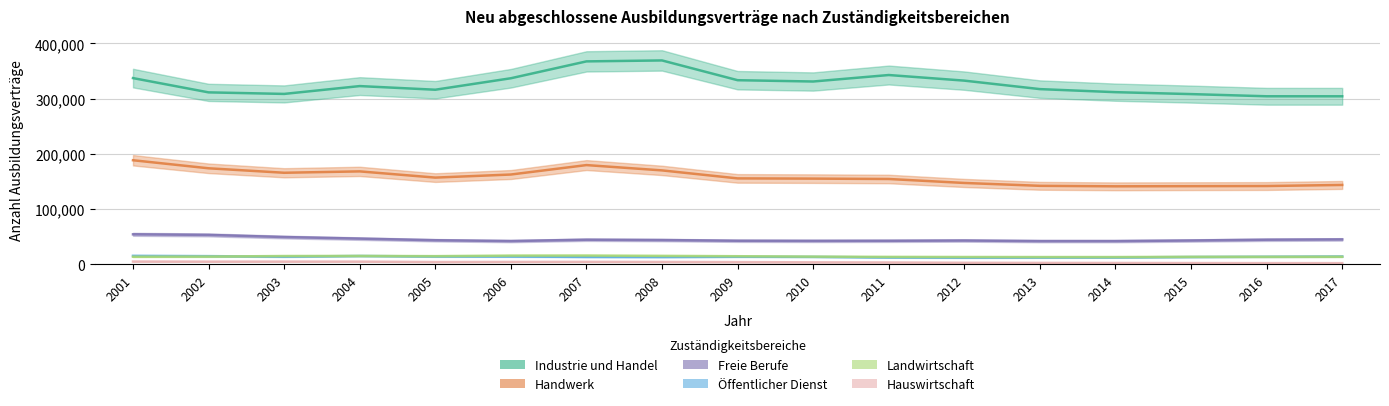

List the labels in order of Handwerk value, largest first.

2001, 2007, 2002, 2008, 2004, 2003, 2006, 2005, 2009, 2010, 2011, 2012, 2017, 2013, 2016, 2015, 2014